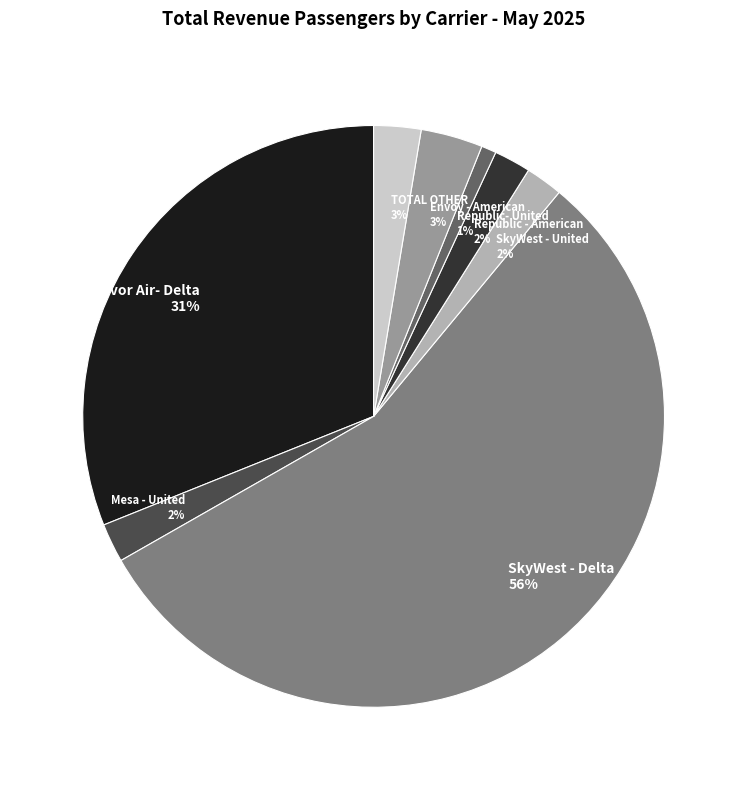

Which slice represents more than half of the pie?

SkyWest - Delta